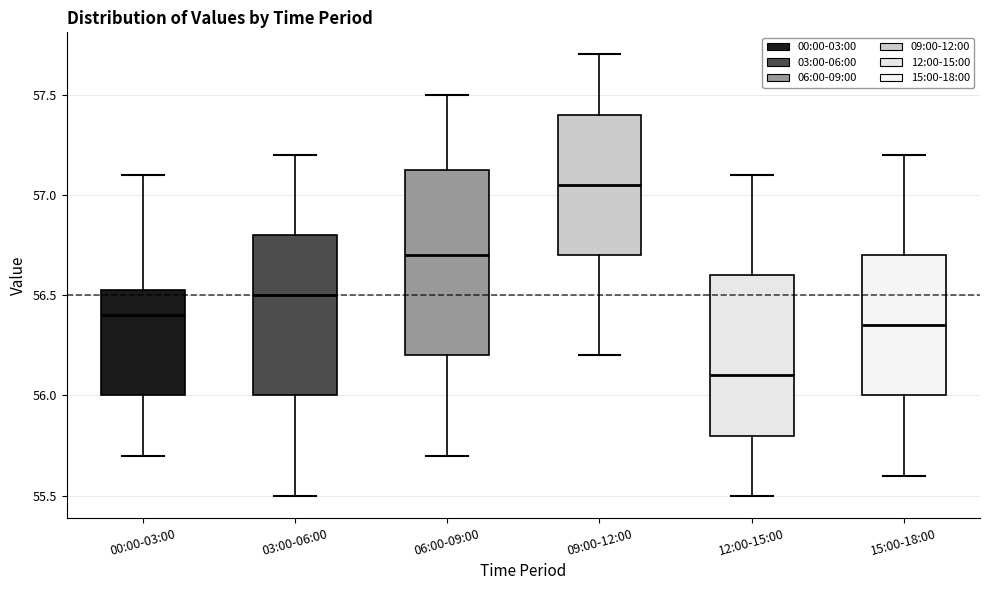

Which box is the tallest, from its lower edge to its upper edge?

06:00-09:00